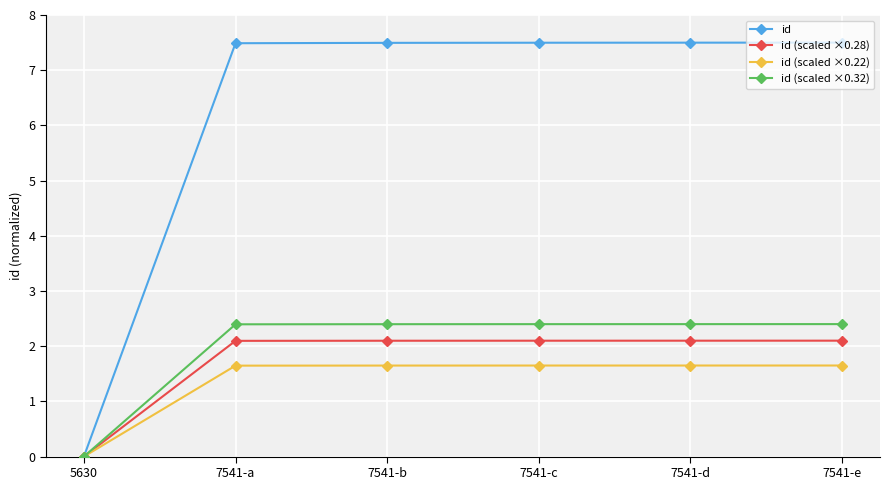

What position from the left is 5630?

1